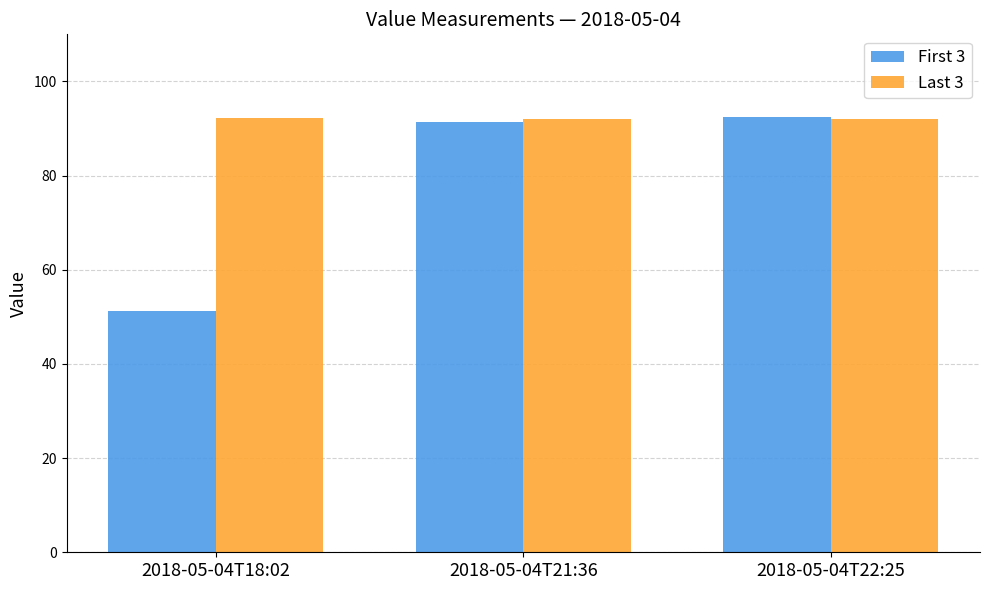

List the series in order of their overall mean, highest first.

Last 3, First 3